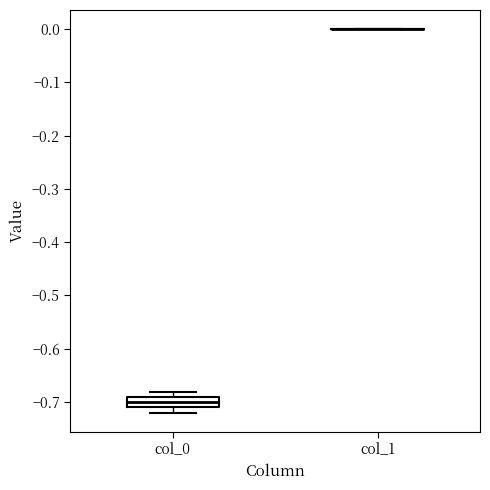

Reading left to right, read every box against the y-axis: the position of its median line, the range the box covers, and the ends of its whiskers. The values are not printed on the chart, so give them approximately, as read against the axis.

col_0: median -0.70, box -0.71 to -0.69, whiskers -0.72 to -0.68
col_1: box collapsed to a line at 0.00, whiskers 0.00 to 0.00